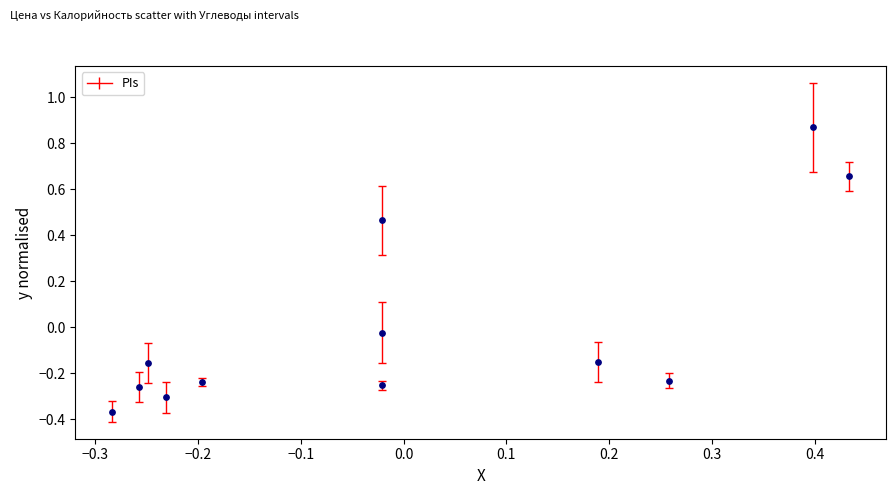

What is the range of Y values (max minus min)?

1.2